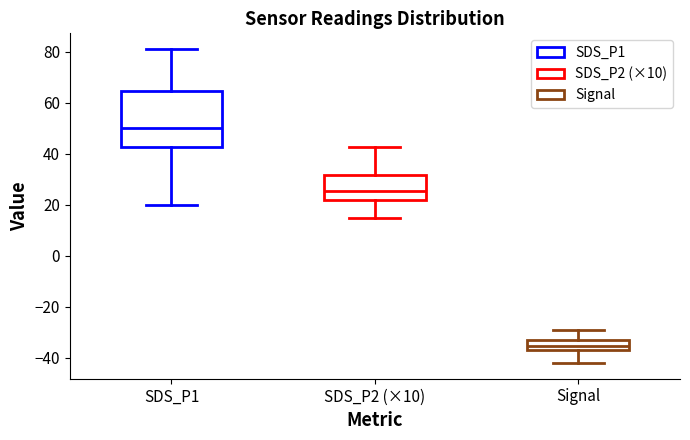

Which box has the lowest median line?

Signal